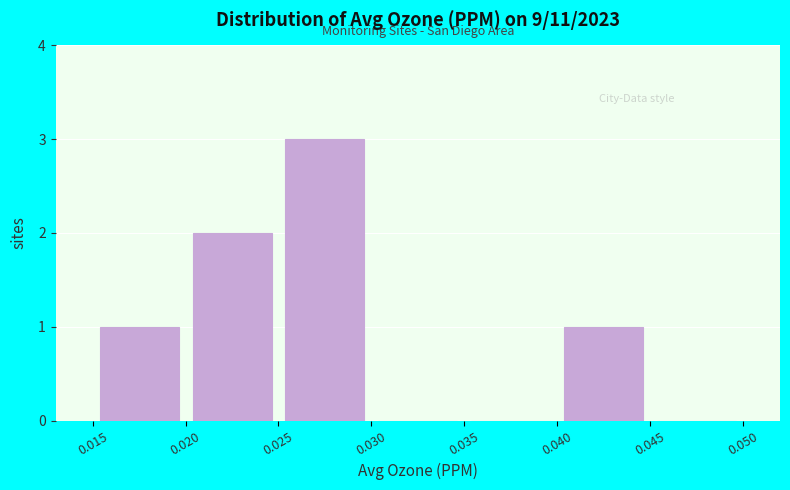

Reading left to right, list every bar in this chart as the range it spans on the x-axis followed by its height. The values are not printed on the chart, so give them approximately, as read against the axis.

0.015 to 0.020: 1
0.020 to 0.025: 2
0.025 to 0.030: 3
0.030 to 0.035: 0
0.035 to 0.040: 0
0.040 to 0.045: 1
0.045 to 0.050: 0